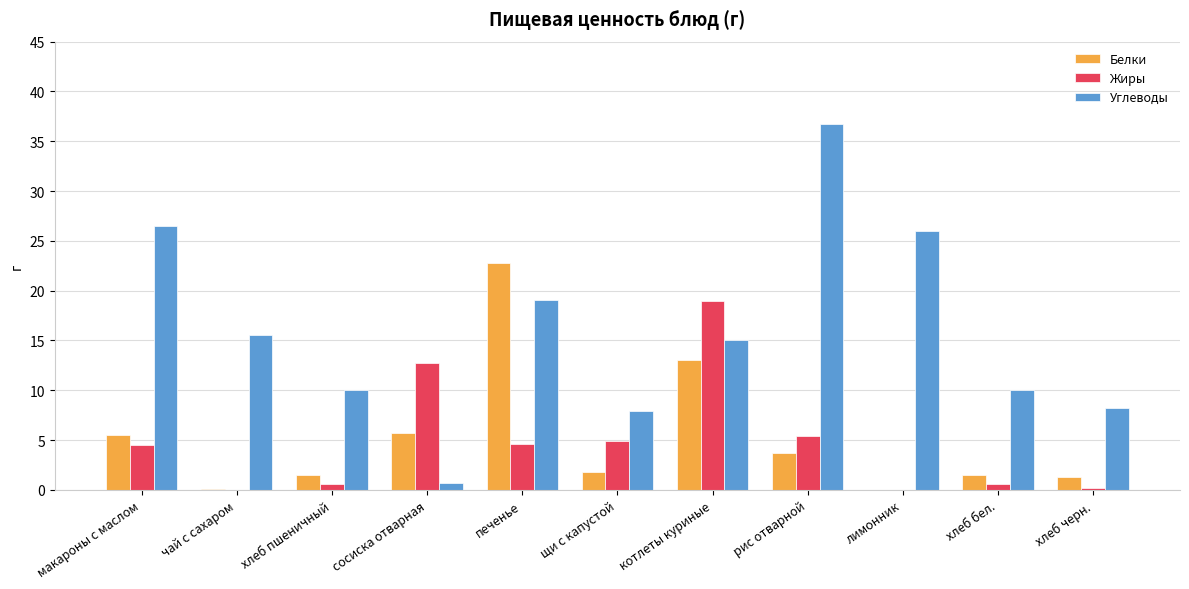

Which label corresponds to the largest value in the chart?

рис отварной